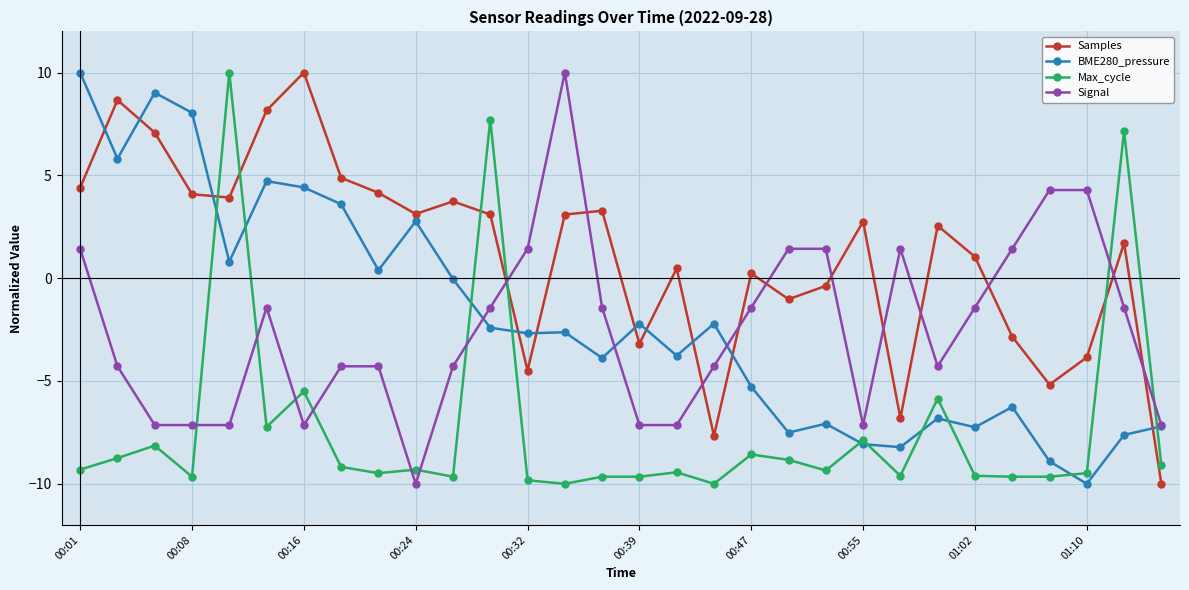

What is the value of the Samples point at the 24th from the left?

2.6